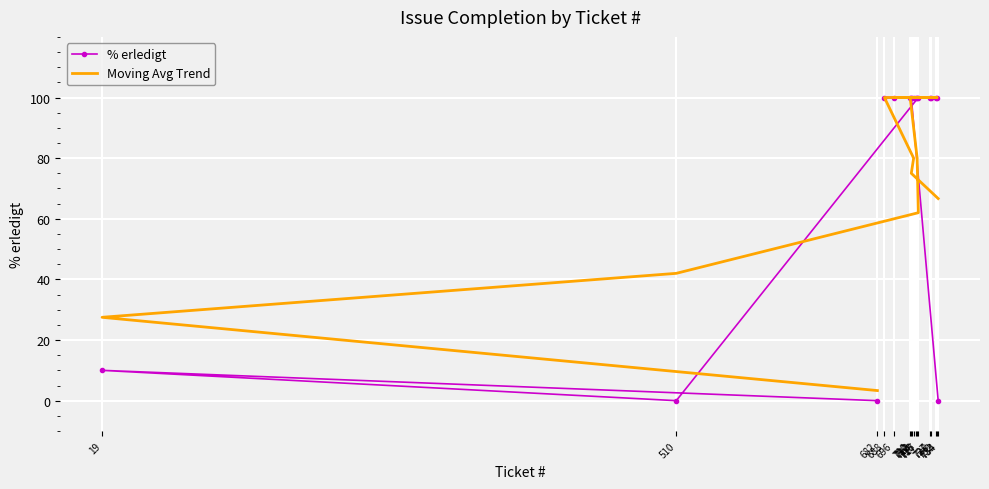

What is the total value across all series at 728?

200.0